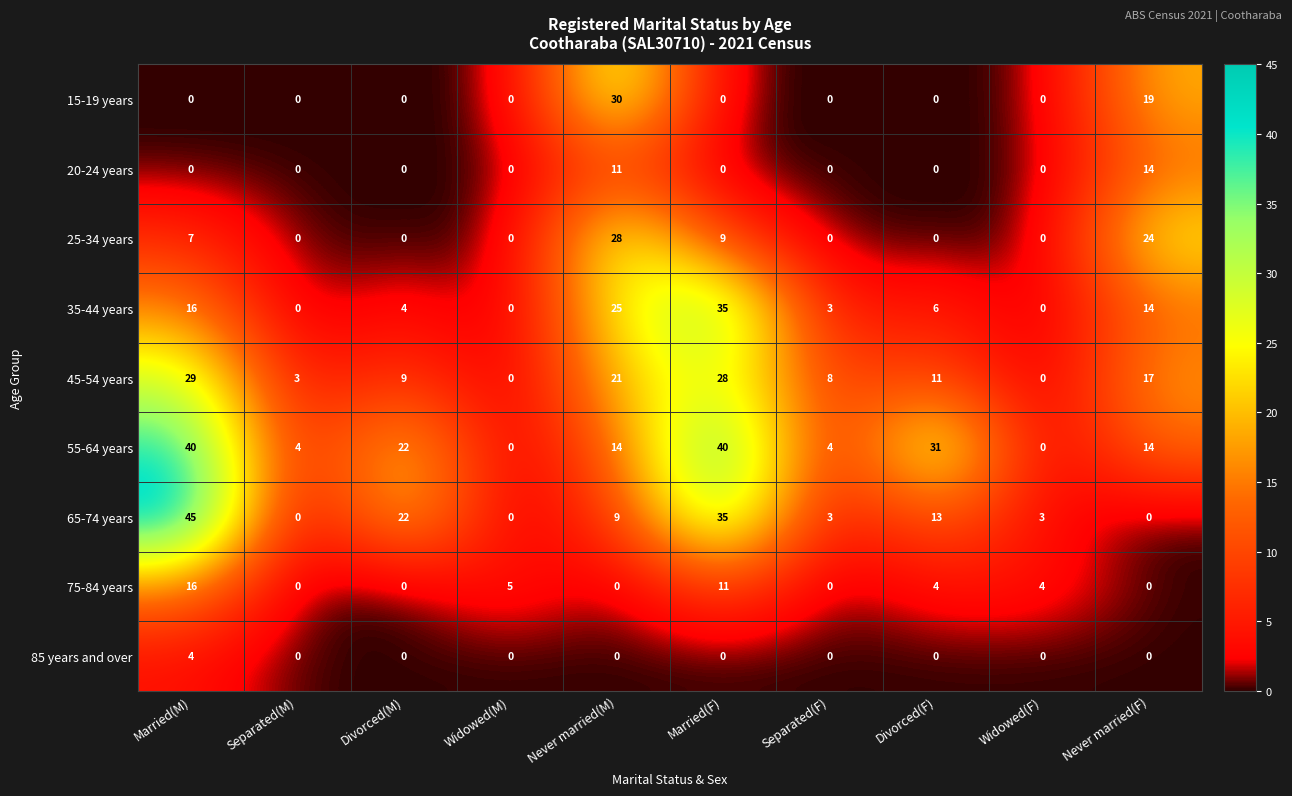

How many distinct data groups are displayed?

9